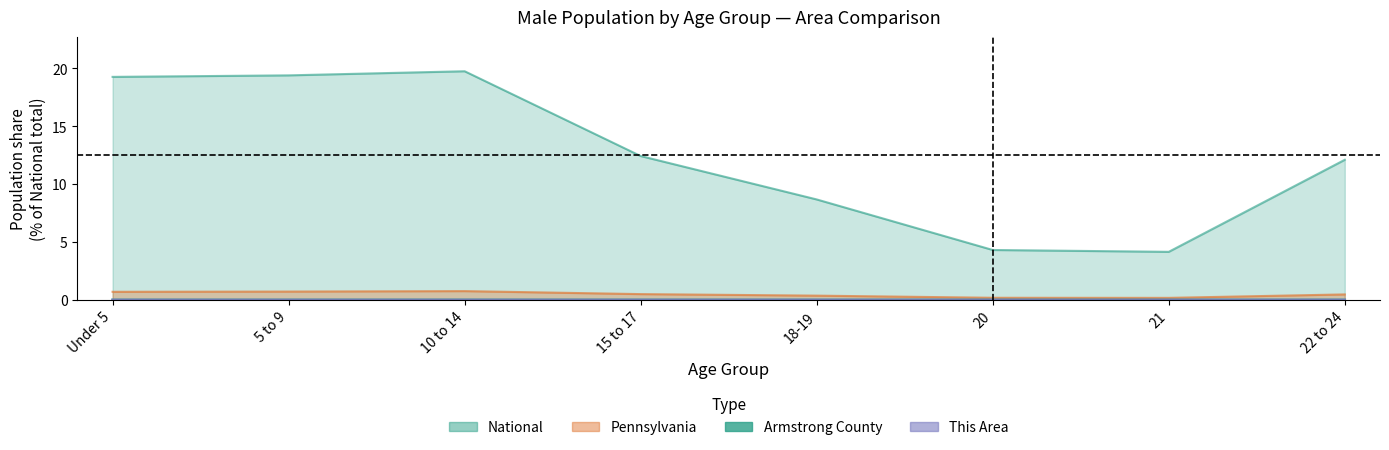

What is the label of the 3rd point from the left?

10 to 14